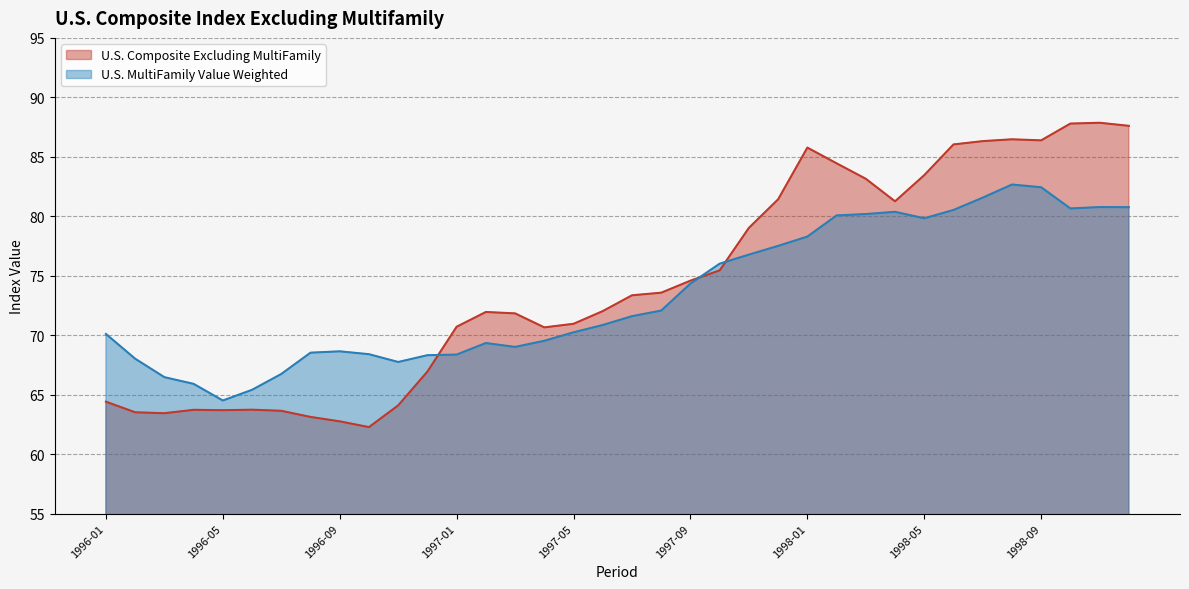

Is the value of U.S. Composite Excluding MultiFamily at 1996-01 greater than the value of U.S. MultiFamily Value Weighted at 1996-02?

No